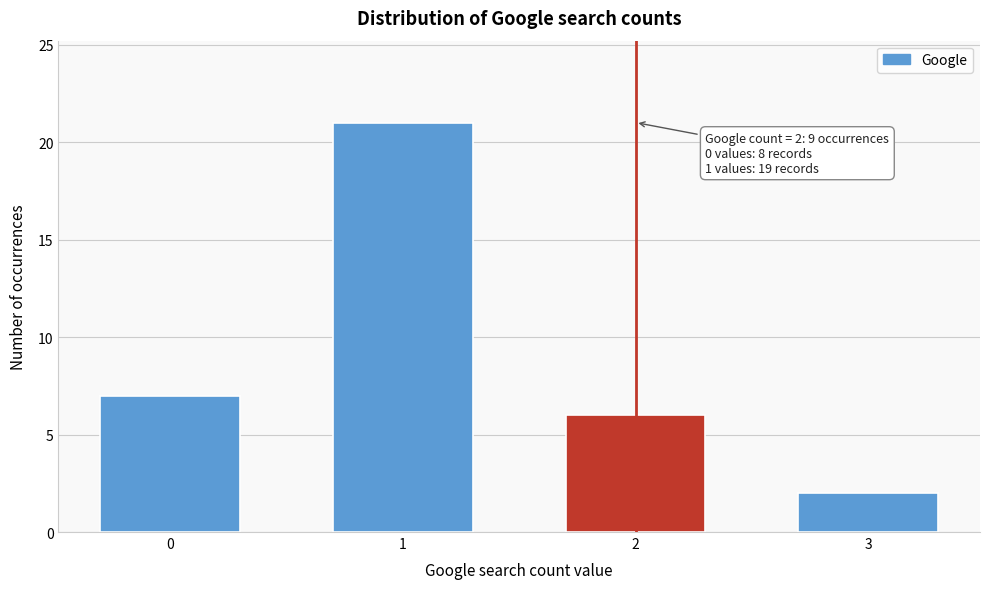

Reading left to right, what are all the values shown in this chart?

0=7	1=21	2=6	3=2